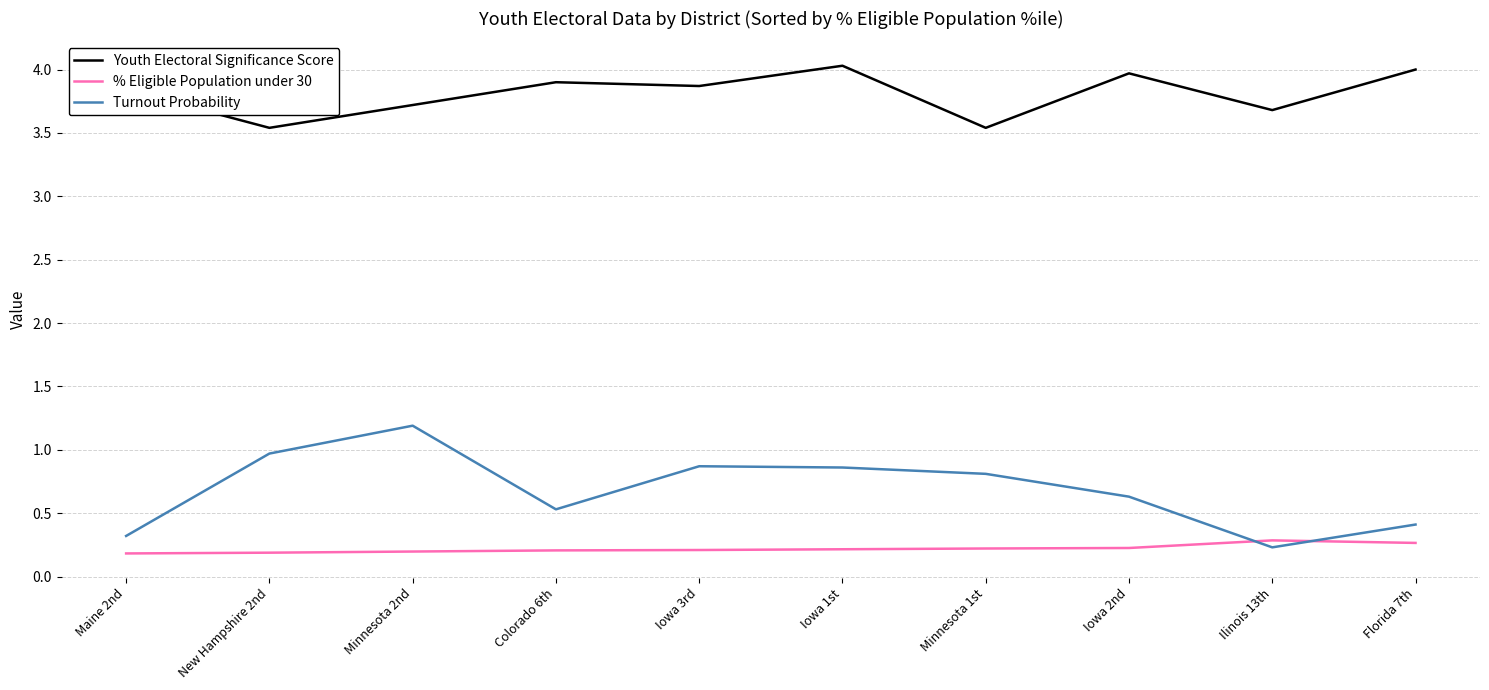

Between Iowa 3rd and Ilinois 13th, which series saw the biggest shift?

Turnout Probability